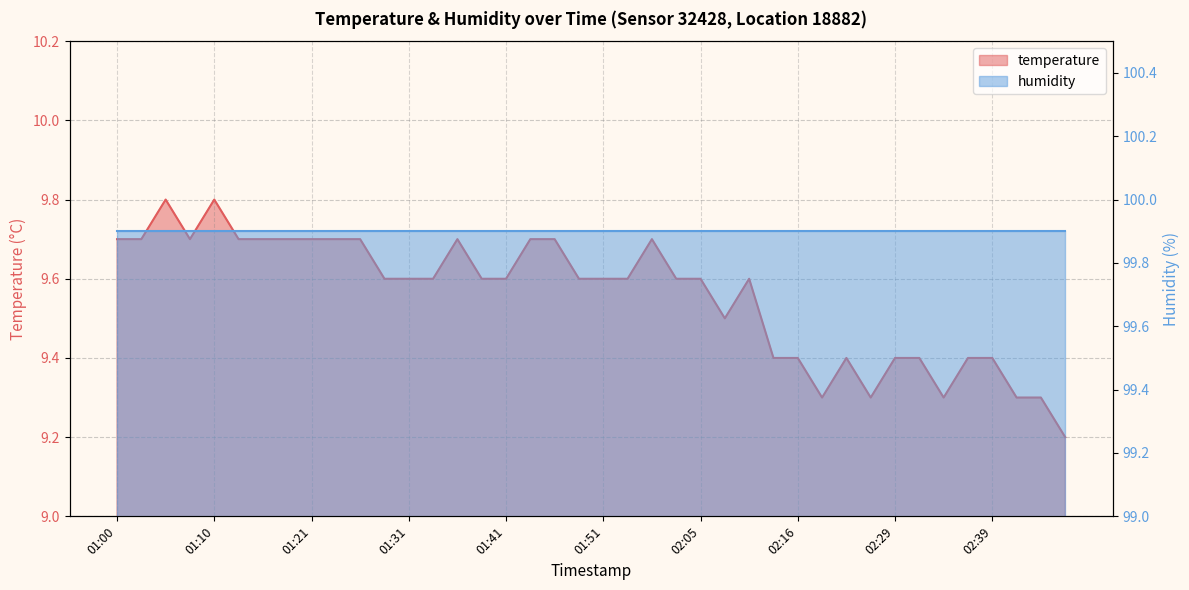

What is the value of the 1st point from the left?

9.7